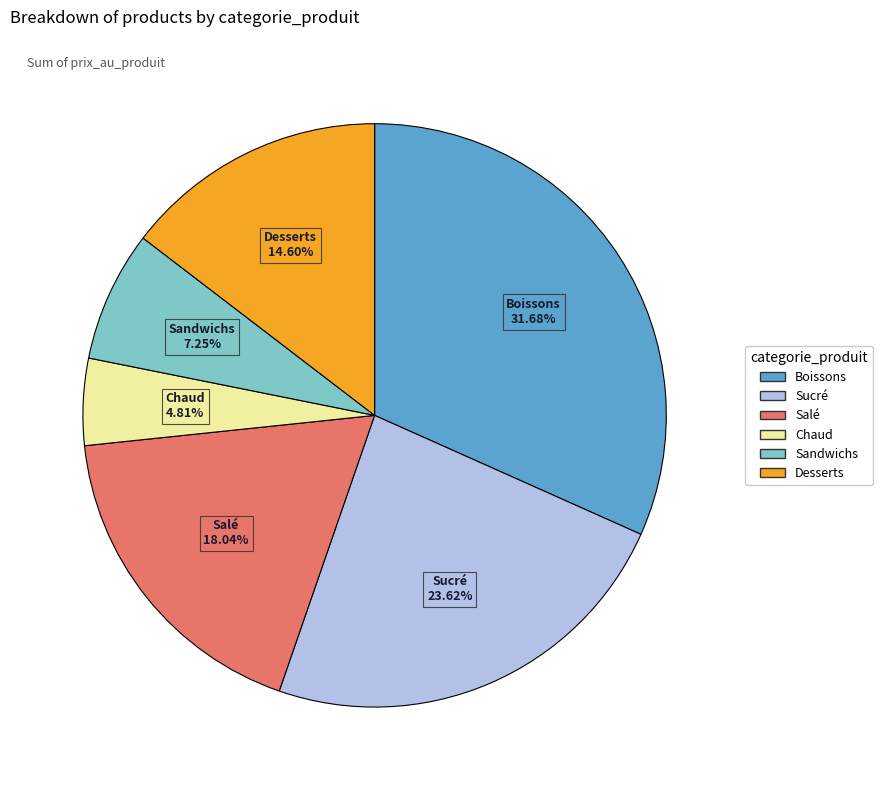

Which slice is the smallest?

Chaud